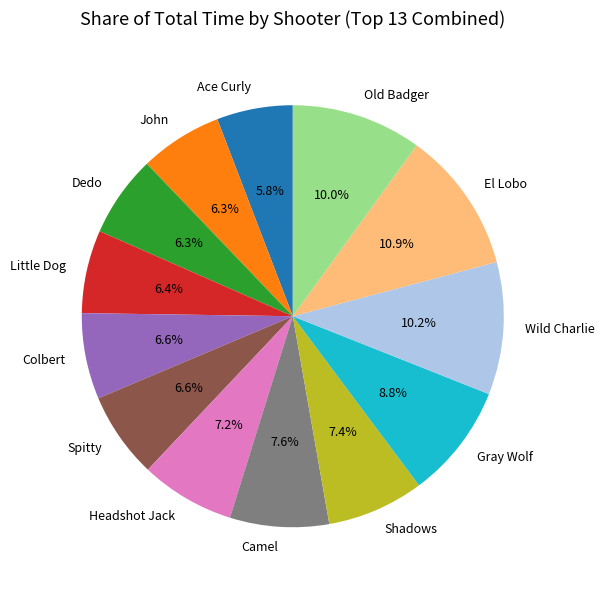

Is it true that Old Badger is 10% of the pie?

True